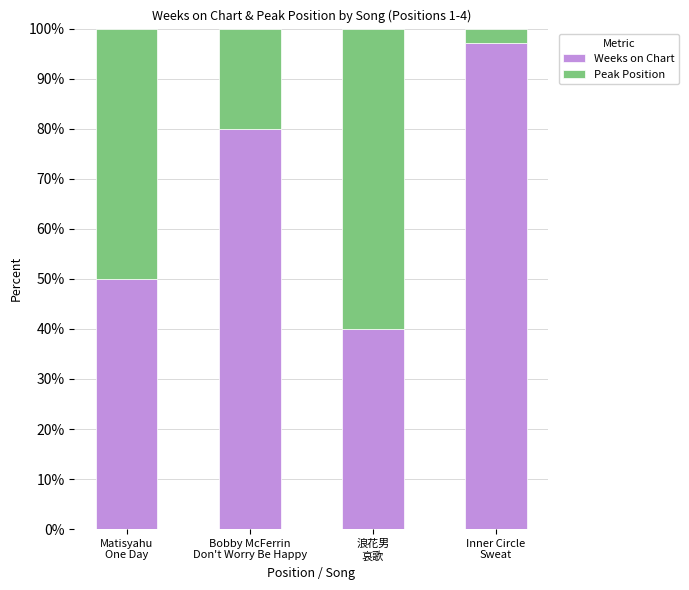

What is the lowest value of the Weeks on Chart series?

40.0